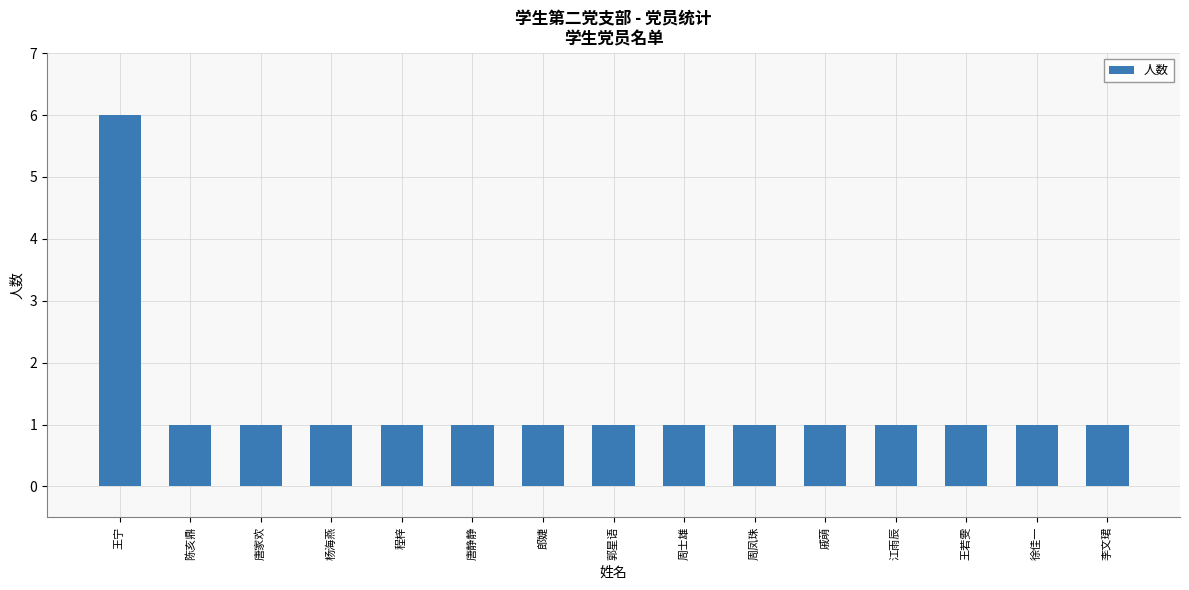

Read the value at 唐家欢.

1